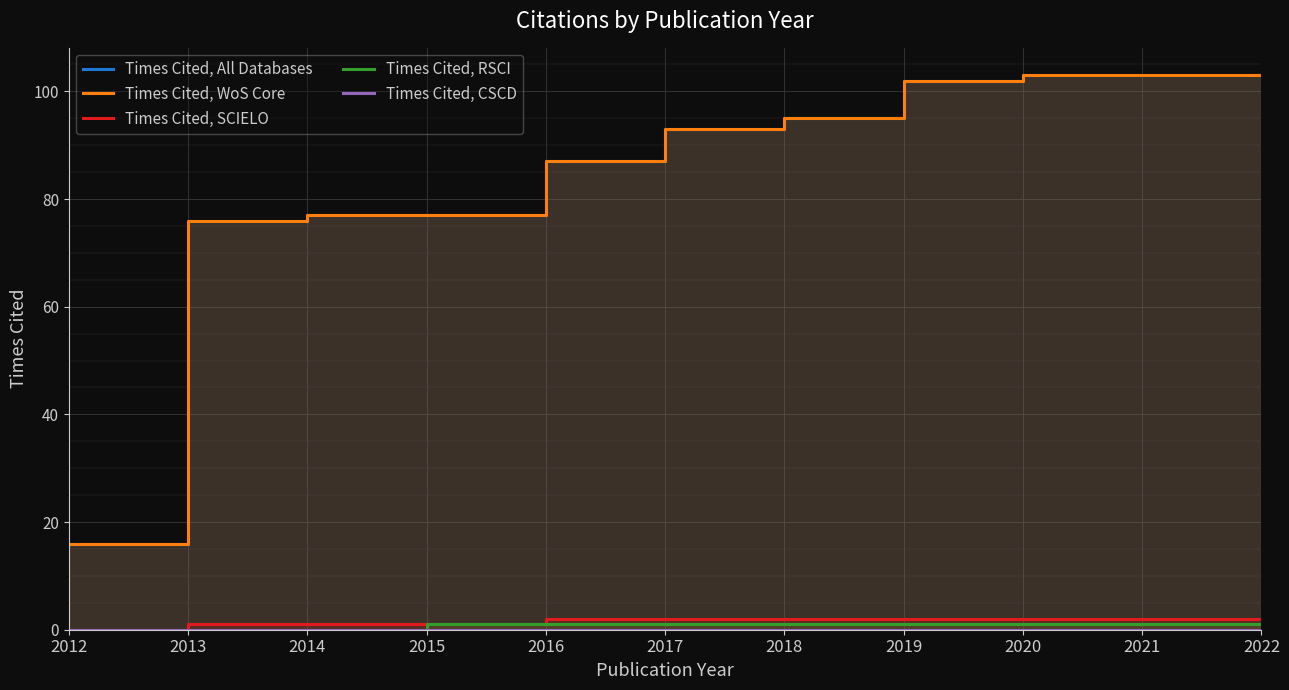

At which category does the chart reach its peak across all series?

2020